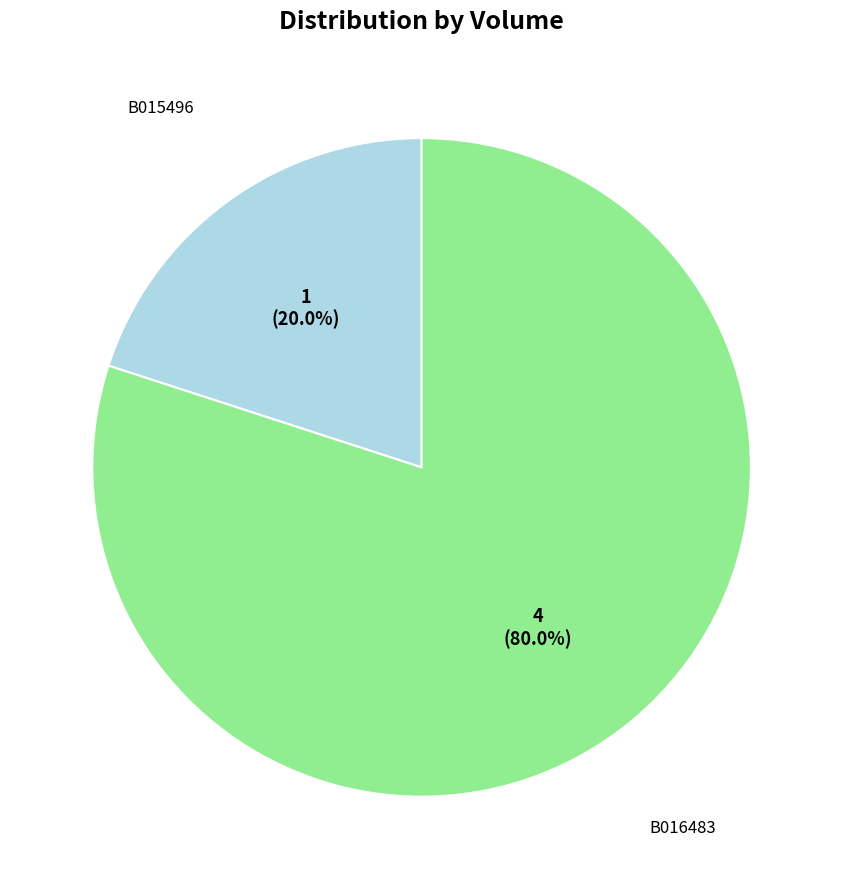

Does any single category account for the majority?

Yes